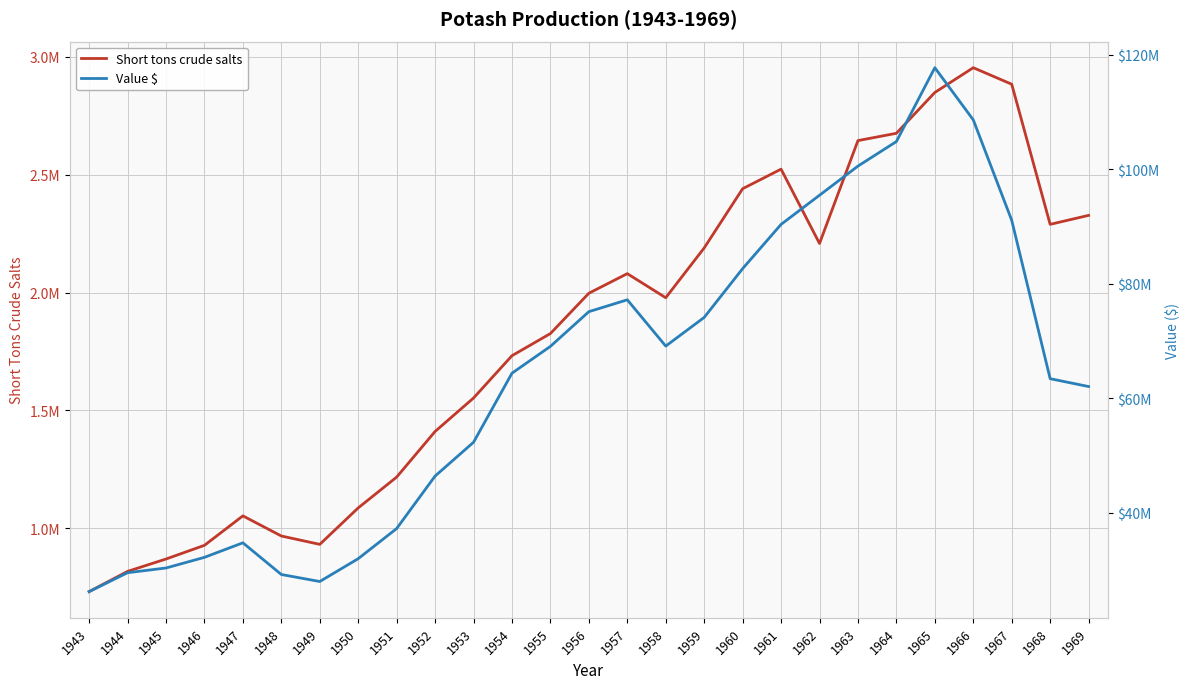

Where does the data first go above 1978000?

1956